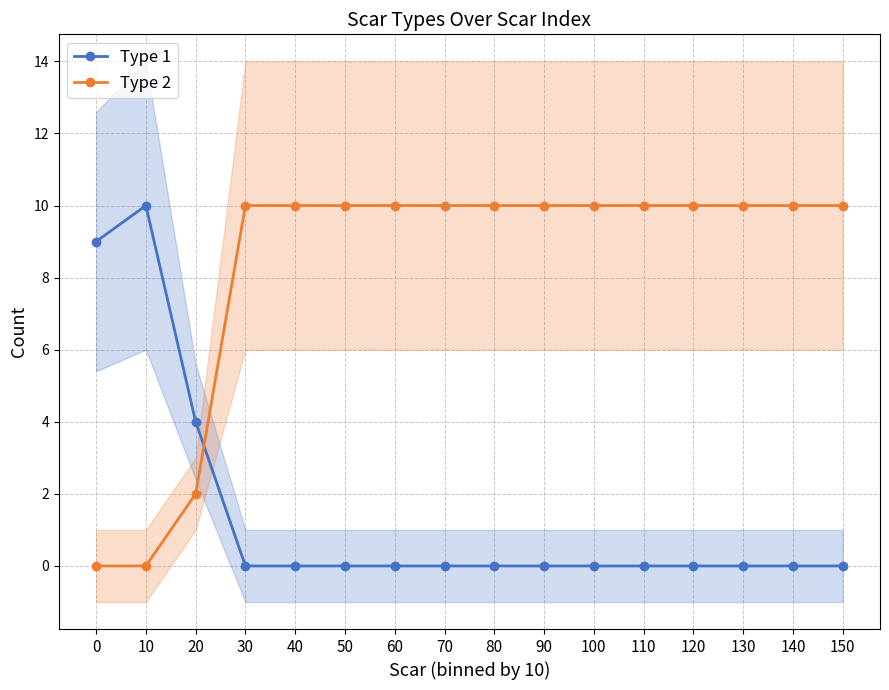

Is it true that Type 1 equals 0 at 130?

True